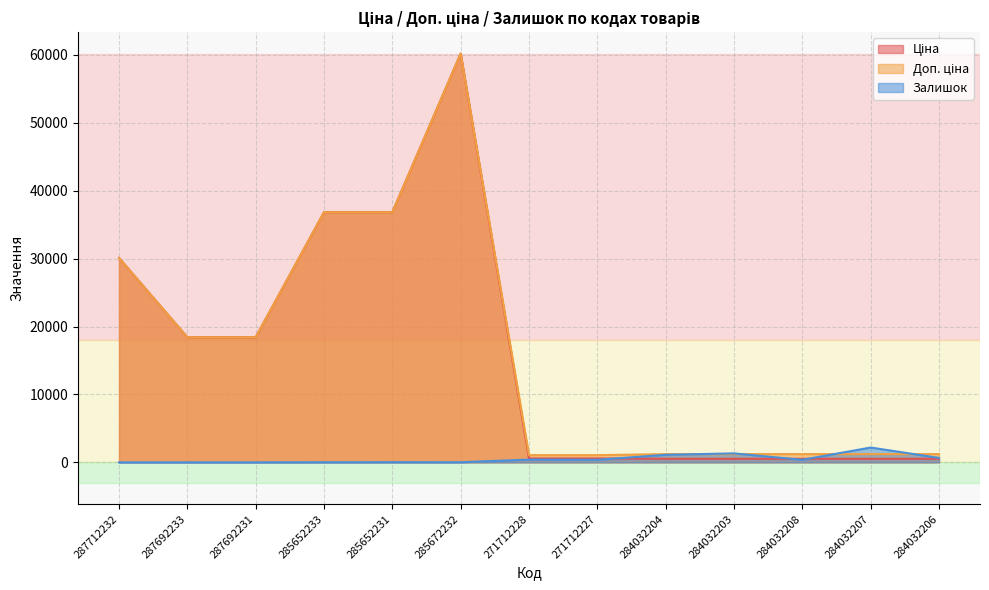

How many times do Ціна and Залишок cross each other?

3